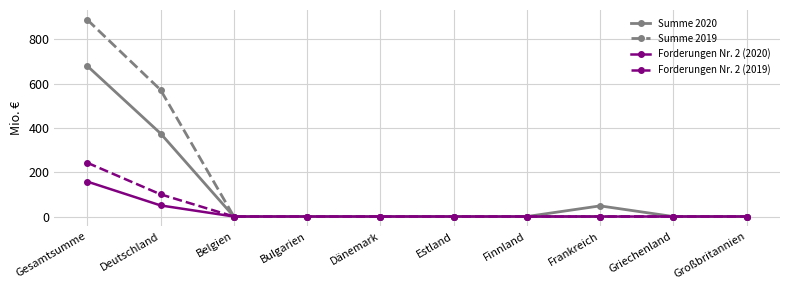

Which label corresponds to the largest value in the chart?

Gesamtsumme